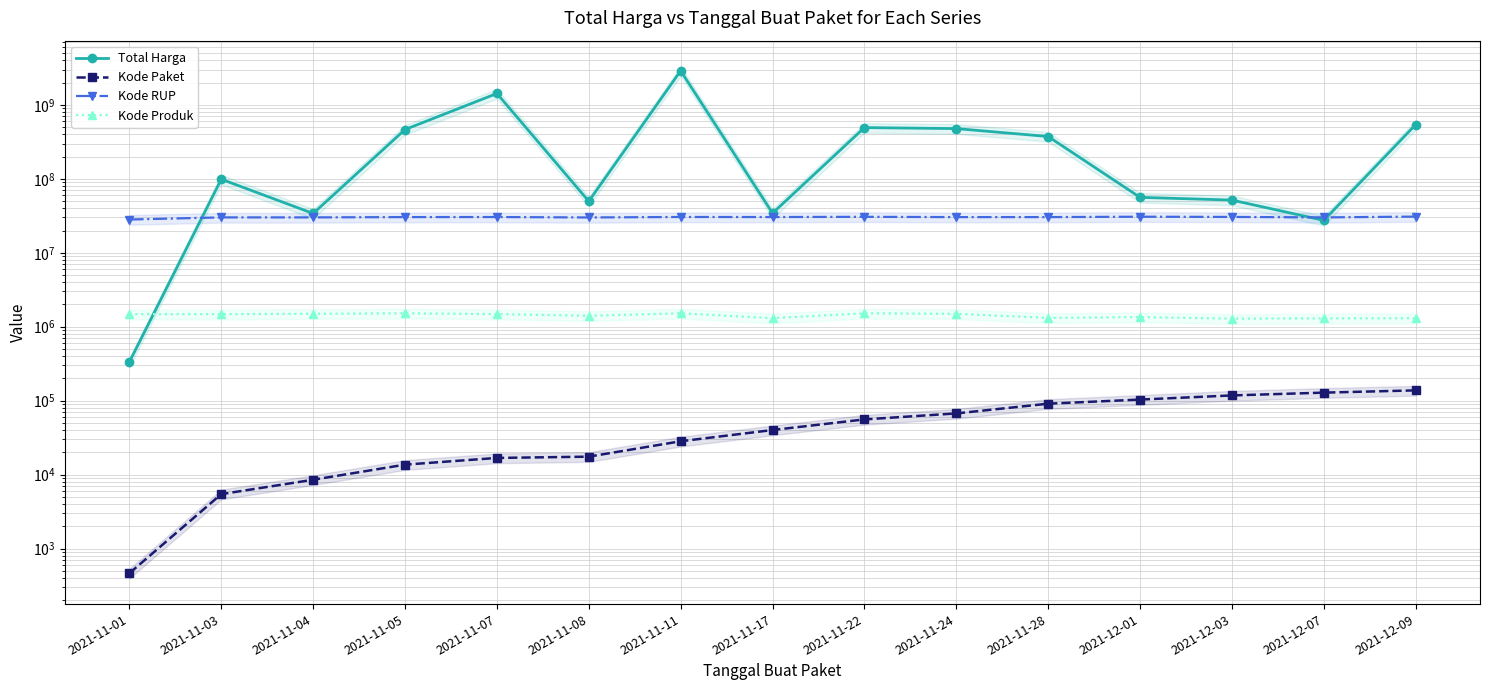

Reading left to right, extract all data points from this chart.

Total Harga: 2021-11-01=333600	2021-11-03=98772570	2021-11-04=34000000	2021-11-05=464002100	2021-11-07=1425867900	2021-11-08=49730040	2021-11-11=2892122000	2021-11-17=34292000	2021-11-22=493000000	2021-11-24=477600000	2021-11-28=373404000	2021-12-01=56152800	2021-12-03=51601000	2021-12-07=27412000	2021-12-09=541071000
Kode Paket: 2021-11-01=464	2021-11-03=5449	2021-11-04=8530	2021-11-05=13652	2021-11-07=16823	2021-11-08=17509	2021-11-11=28271	2021-11-17=40112	2021-11-22=55826	2021-11-24=67279	2021-11-28=91101	2021-12-01=103541	2021-12-03=117783	2021-12-07=128516	2021-12-09=137876
Kode RUP: 2021-11-01=28171087	2021-11-03=30089034	2021-11-04=30089034	2021-11-05=30372232	2021-11-07=30428912	2021-11-08=30029068	2021-11-11=30478474	2021-11-17=30416731	2021-11-22=30636058	2021-11-24=30352738	2021-11-28=30363247	2021-12-01=30745112	2021-12-03=30527421	2021-12-07=30089034	2021-12-09=30852642
Kode Produk: 2021-11-01=1479674	2021-11-03=1477921	2021-11-04=1498322	2021-11-05=1519264	2021-11-07=1481562	2021-11-08=1407595	2021-11-11=1518309	2021-11-17=1305852	2021-11-22=1519260	2021-11-24=1495514	2021-11-28=1318333	2021-12-01=1350905	2021-12-03=1286873	2021-12-07=1297110	2021-12-09=1302598